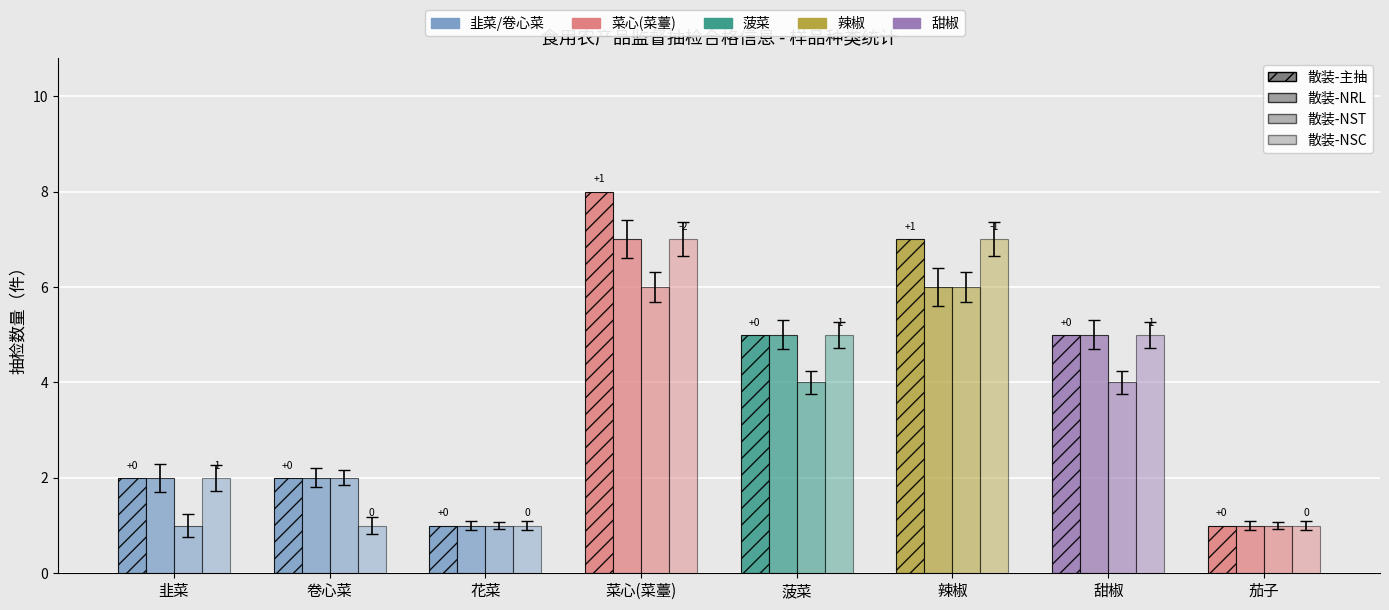

What is the approximate value of 散装-NST at 辣椒?

6